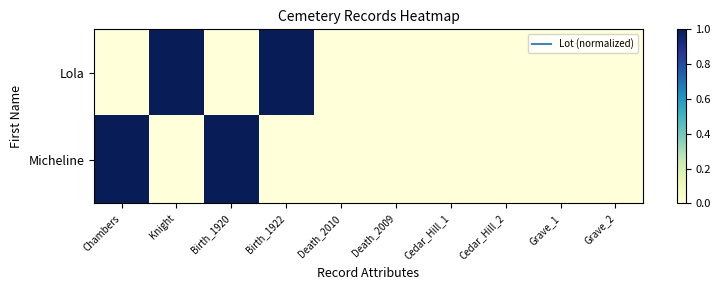

Reading right to left, what are all the values shown in this chart?

Lola: Grave_2=0	Grave_1=0	Cedar_Hill_2=0	Cedar_Hill_1=0	Death_2009=0	Death_2010=0	Birth_1922=1	Birth_1920=0	Knight=1	Chambers=0
Micheline: Grave_2=0	Grave_1=0	Cedar_Hill_2=0	Cedar_Hill_1=0	Death_2009=0	Death_2010=0	Birth_1922=0	Birth_1920=1	Knight=0	Chambers=1